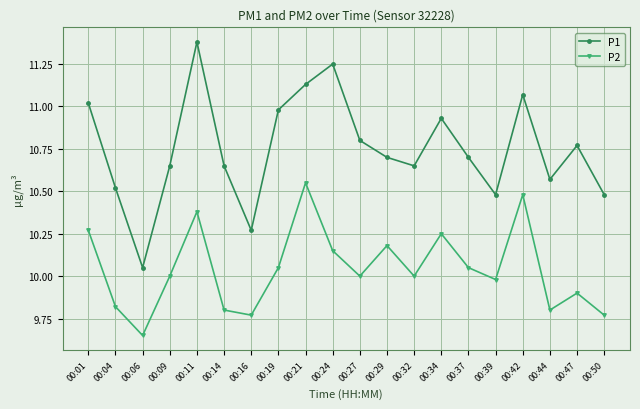

True or false: P1 has more than 1 interior local peaks.

True